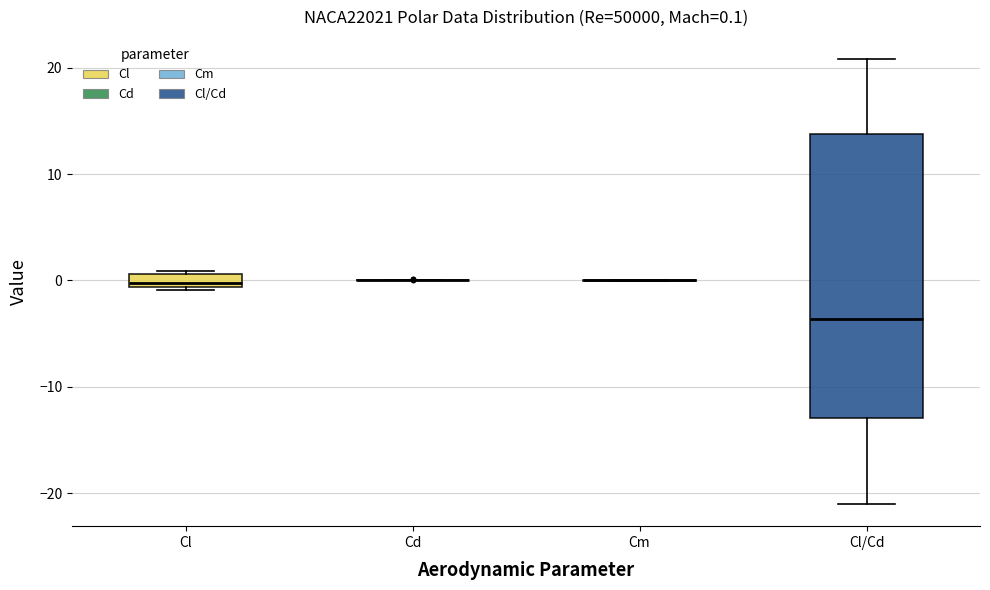

Comparing the boxes themselves (not the whiskers), which one is the tallest?

Cl/Cd